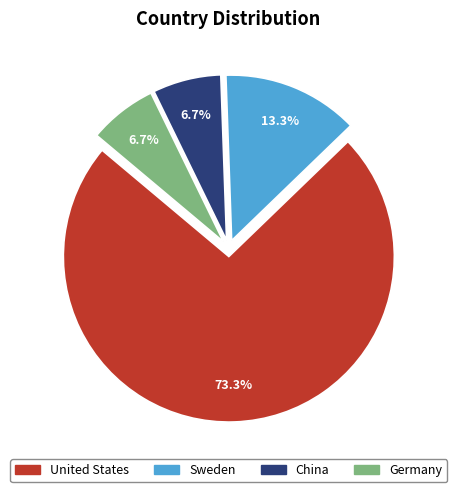

Do Germany and China together represent more than half of the pie?

No